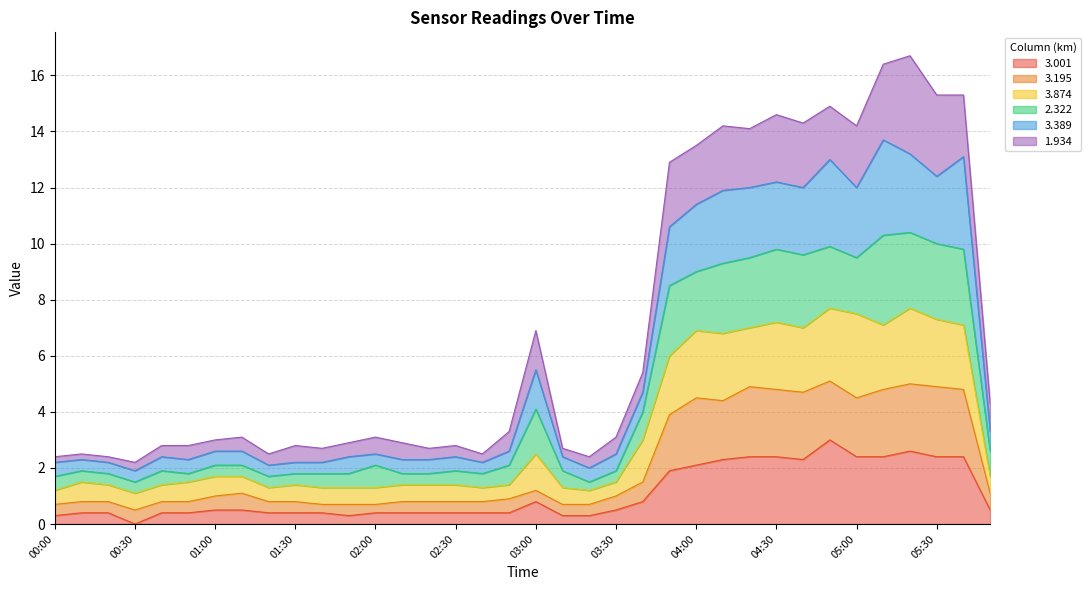

What is the maximum value shown in the chart?

16.7